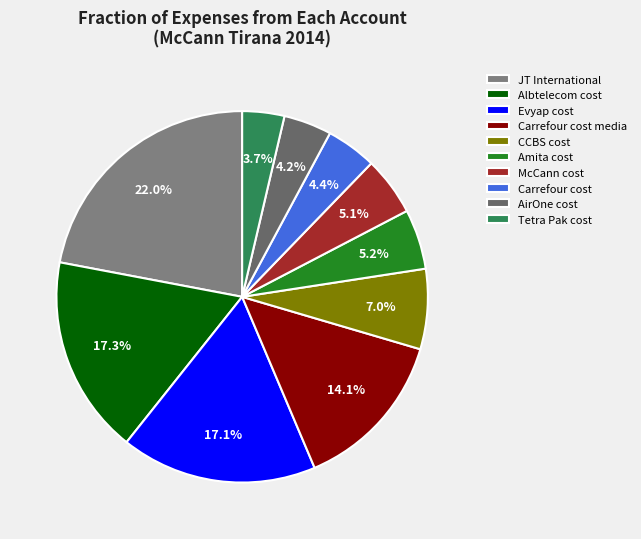

Count the number of slices in the pie.

10